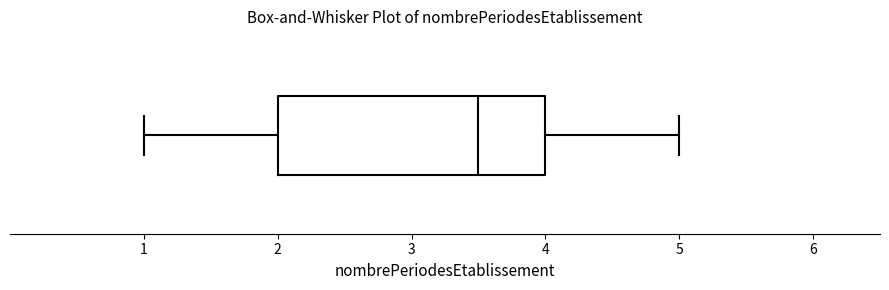

Read this box plot against the x-axis: the position of the median line, the range covered by the box, and the ends of both whiskers. The values are not printed on the chart, so give them approximately, as read against the axis.

median 3.5, box 2.0 to 4.0, whiskers 1.0 to 5.0